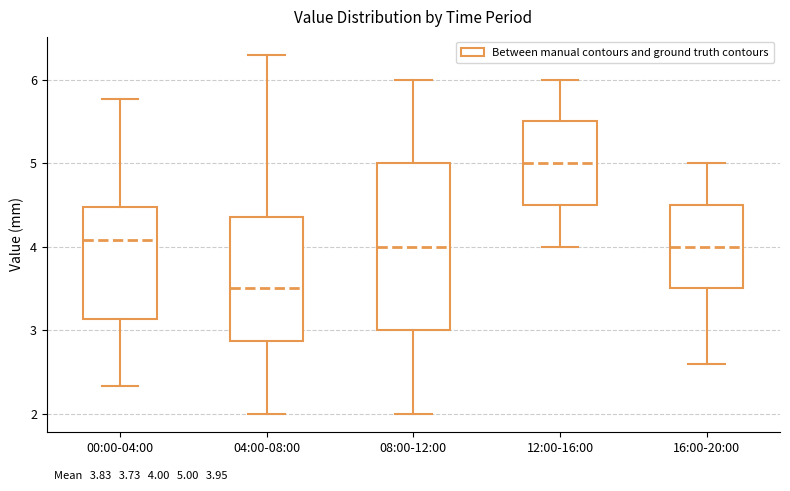

Which box has the highest median line?

12:00-16:00